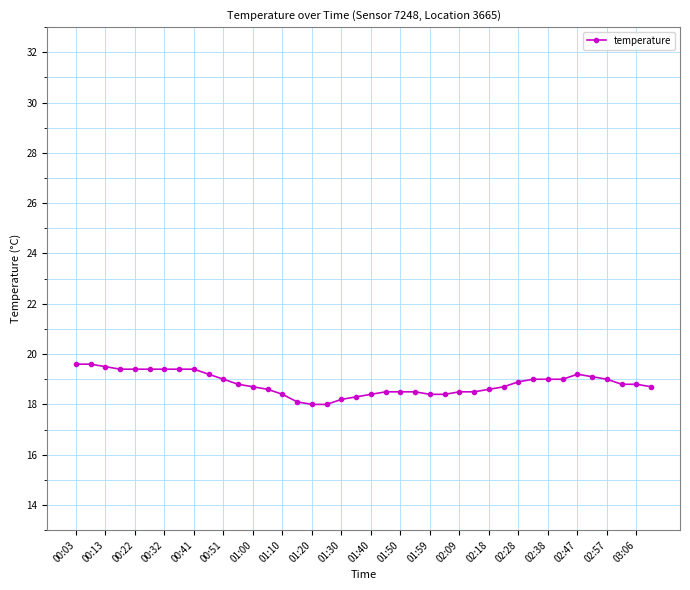

What is the value of the 14th point from the left?

18.6